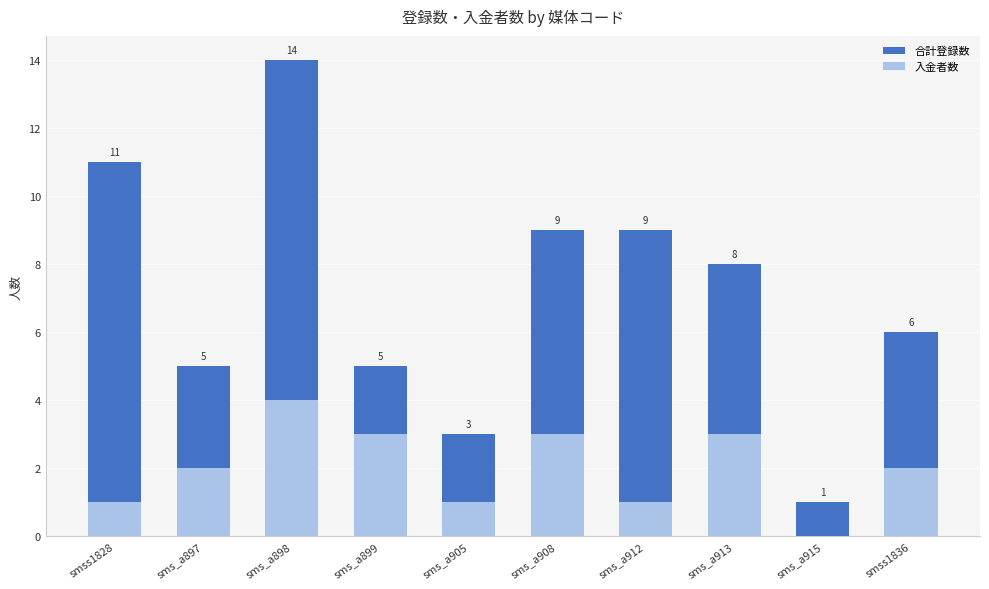

What is the total value across all series at sms_a908?

12